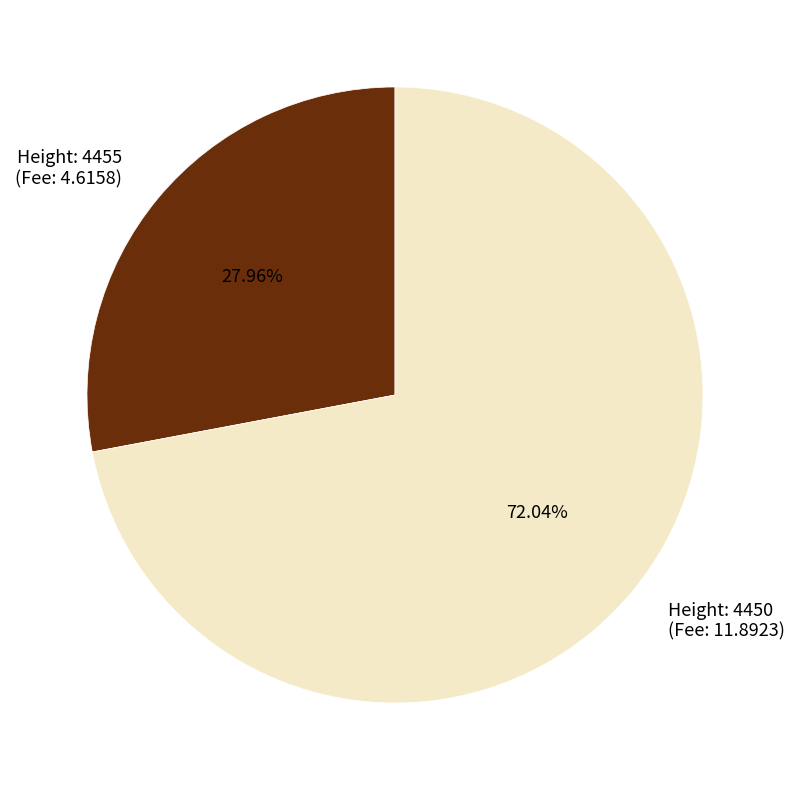

What is the smallest slice in the pie chart?

Height: 4455 (Fee: 4.6158)